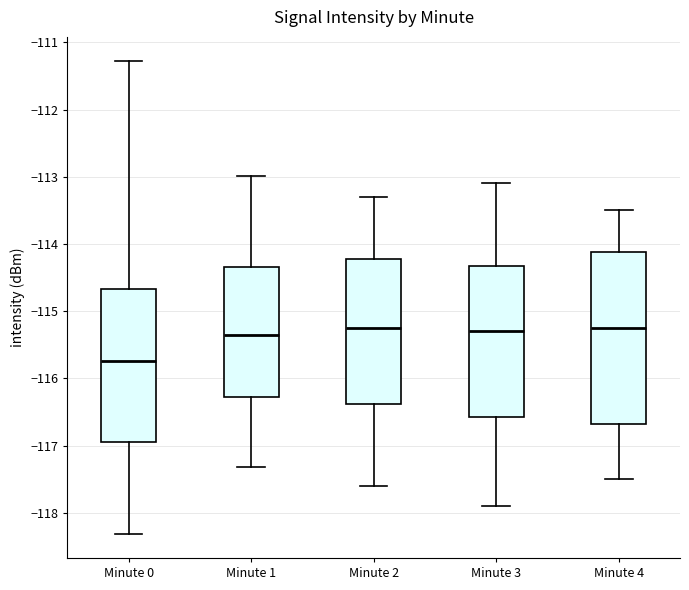

Reading left to right, transcribe this box plot: for each box, give where its median line is, the range the box spans, and where its two whiskers end, as read against the y-axis. The values are not printed on the chart, so give them approximately, as read against the axis.

Minute 0: median -115.7, box -116.9 to -114.7, whiskers -118.3 to -111.3
Minute 1: median -115.3, box -116.3 to -114.3, whiskers -117.3 to -113.0
Minute 2: median -115.2, box -116.4 to -114.2, whiskers -117.6 to -113.3
Minute 3: median -115.3, box -116.6 to -114.3, whiskers -117.9 to -113.1
Minute 4: median -115.2, box -116.7 to -114.1, whiskers -117.5 to -113.5